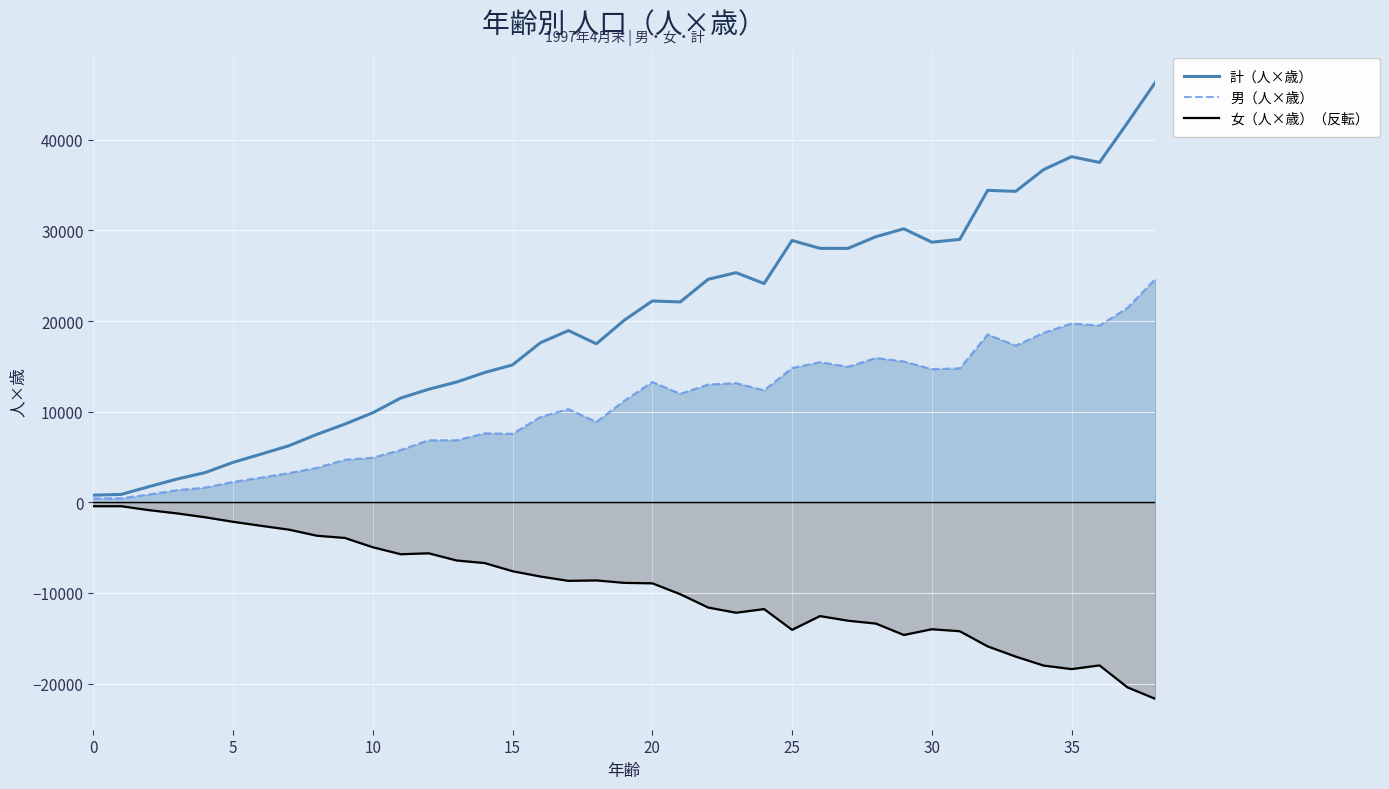

Reading left to right, transcribe all the data shown in this chart.

計（人×歳）: 790	871	1738	2571	3276	4405	5316	6244	7496	8631	9880	11506	12480	13273	14322	15165	17616	18955	17496	20102	22220	22113	24618	25346	24144	28900	28028	28026	29316	30189	28710	29016	34432	34320	36720	38150	37512	41884	46360
男（人×歳）: 430	441	870	1347	1624	2255	2724	3227	3808	4698	4920	5775	6852	6851	7616	7560	9424	10285	8874	11210	13280	11970	13002	13156	12360	14825	15470	14958	15932	15544	14700	14787	18528	17292	18700	19740	19512	21460	24662
女（人×歳）（反転）: -430	-430	-868	-1224	-1652	-2150	-2592	-3017	-3688	-3933	-4960	-5731	-5628	-6422	-6706	-7605	-8192	-8670	-8622	-8892	-8940	-10143	-11616	-12190	-11784	-14075	-12558	-13068	-13384	-14645	-14010	-14229	-15904	-17028	-18020	-18410	-18000	-20424	-21698